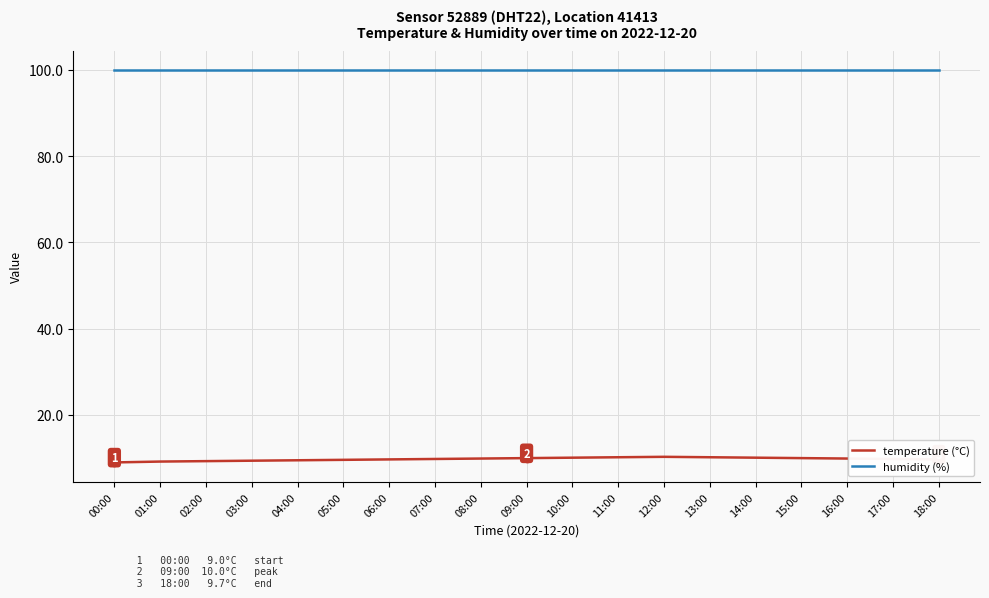

True or false: temperature (°C) and humidity (%) intersect in this chart.

False